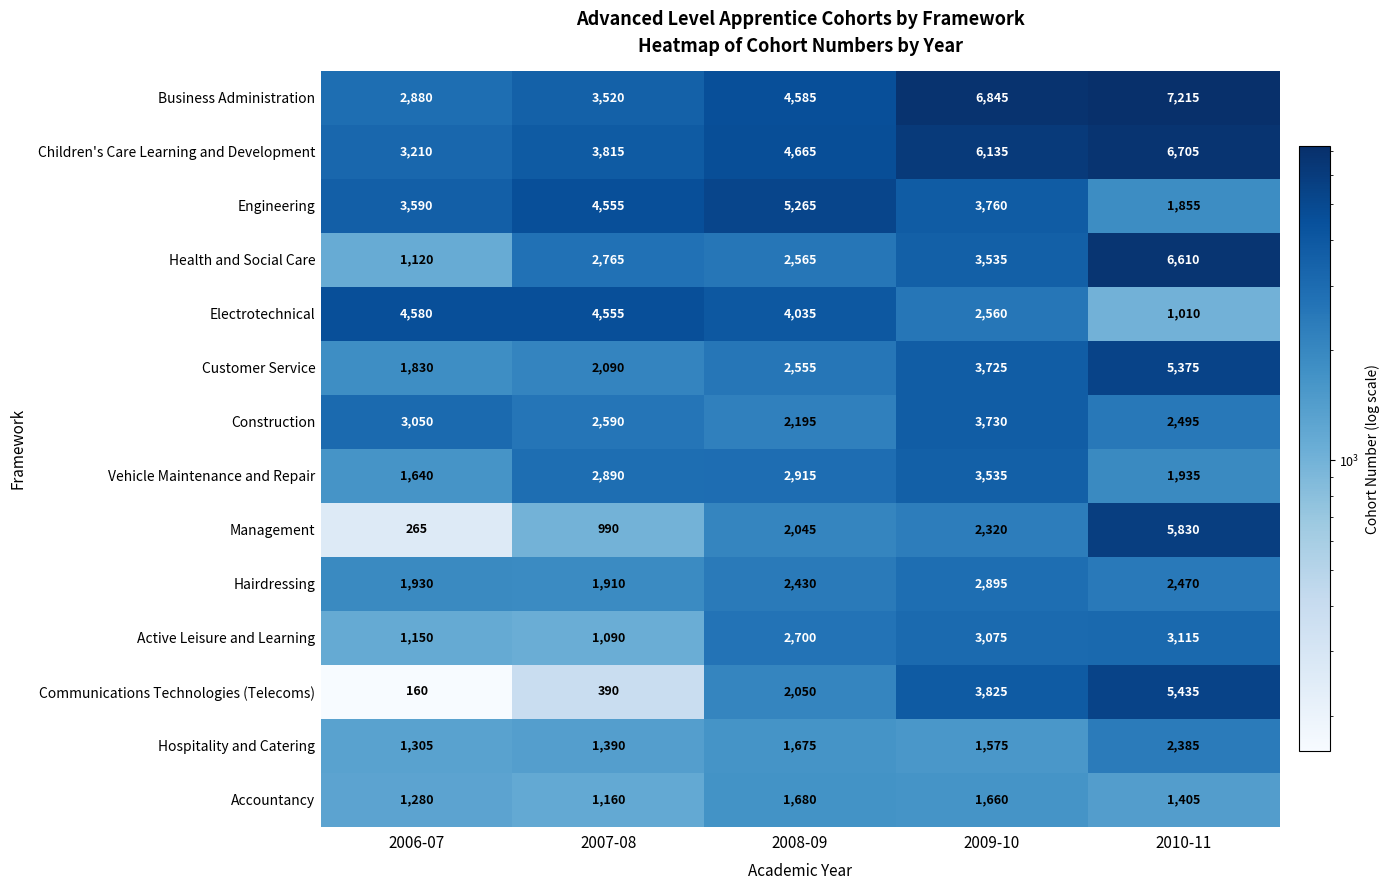

What is the difference between the second highest and second lowest values in the Accountancy series?

380